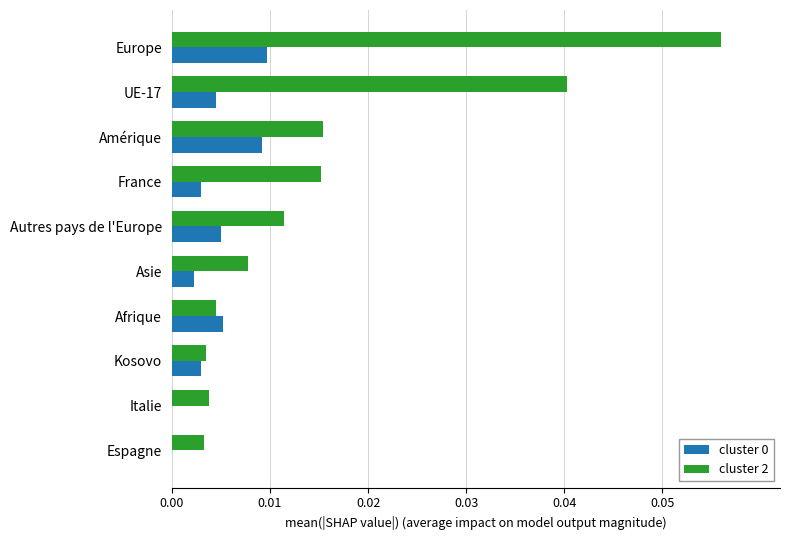

Which category has the highest value in the cluster 2 series?

Europe